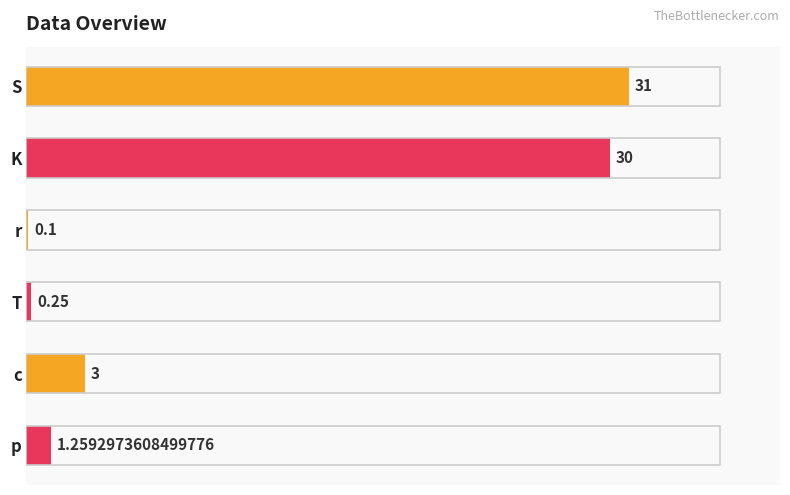

Which has a higher value, T or r?

T